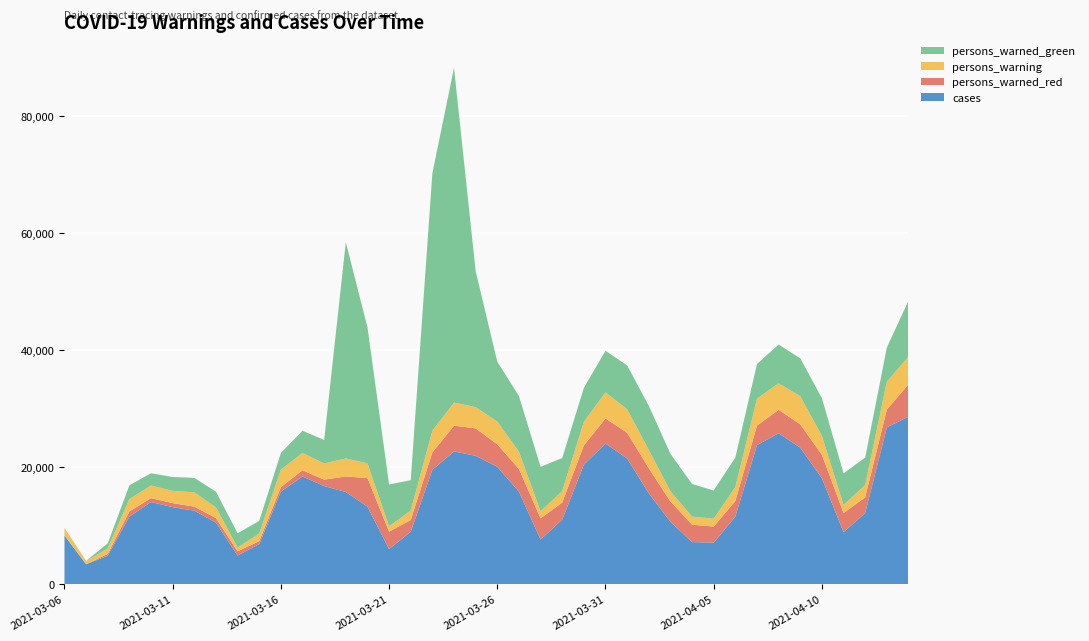

Reading left to right, what are all the values shown in this chart?

cases: 8288	3364	4854	11518	14004	13135	12539	10487	4859	6817	15801	18375	16745	15723	13227	5964	8931	19518	22659	21915	20041	15773	7601	11001	20401	24015	21447	15510	10645	7163	7060	11523	23744	25767	23295	18074	8862	12129	26760	28596
persons_warned_green: 7	56	861	2343	2094	2366	2474	2693	2432	2166	2855	3785	4012	36953	23290	7147	5195	43976	57242	23242	10240	9509	7607	5651	5803	7125	7499	7553	6411	5566	4819	5055	5923	6627	6461	6455	5436	4661	5846	9547
persons_warning: 1304	513	938	2119	2160	2098	2445	1832	654	1301	2983	2970	2766	3073	2514	923	1610	3716	3930	3630	3878	2950	1208	1960	4035	4449	4010	3122	1744	1392	1343	2382	4611	4531	4817	3233	1355	2127	4768	4745
persons_warned_red: 3	16	296	882	671	686	680	770	722	507	763	1060	1090	2663	4872	2974	2010	2975	4409	4684	3834	3884	3613	2922	3280	4285	4399	4284	3458	2970	2759	2663	3320	4006	3989	4002	3267	2688	3036	5530